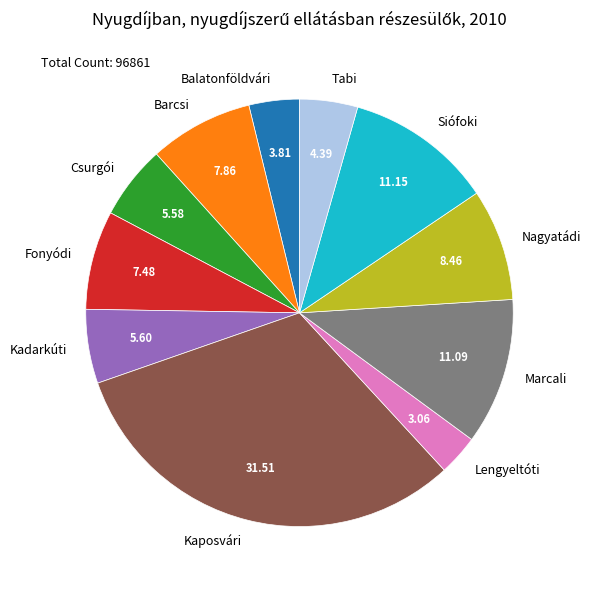

Is there a majority slice in this chart?

No